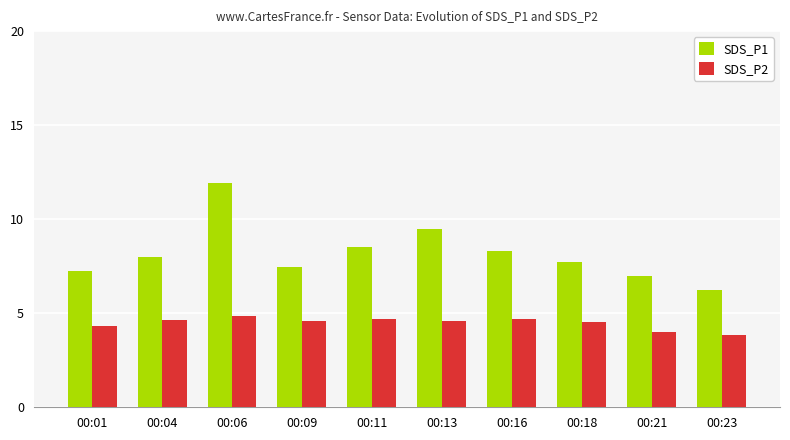

What is the value of the SDS_P1 bar at the 1st from the left?

7.3